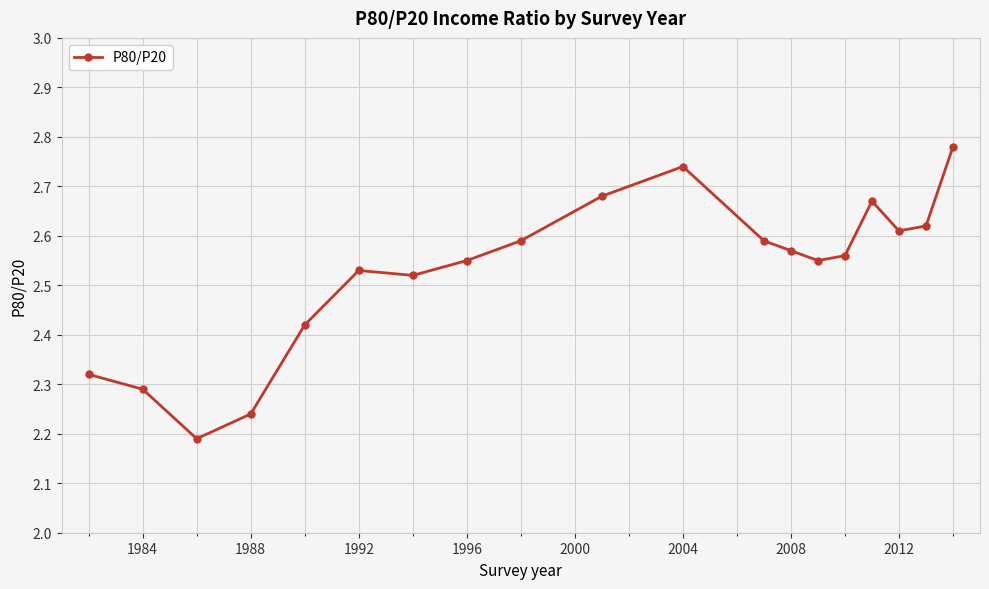

What is the difference between the maximum and minimum values?

0.6